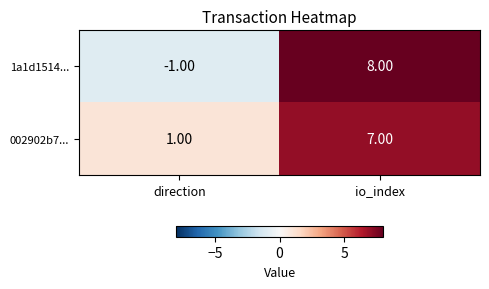

At direction, list the series in order from largest to smallest.

002902b7..., 1a1d1514...